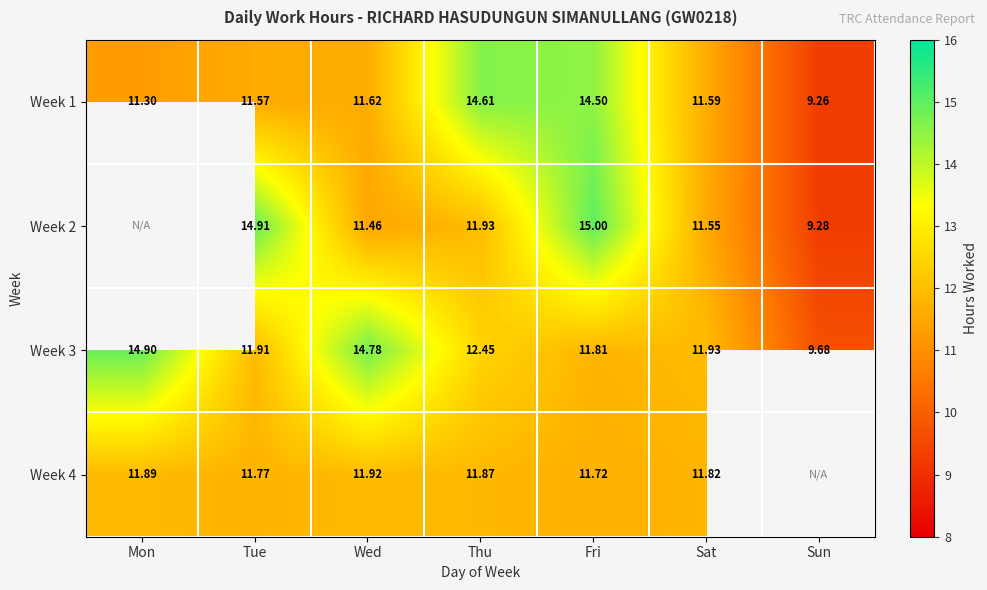

Rank the series at Wed from highest to lowest value.

Week 3, Week 4, Week 1, Week 2